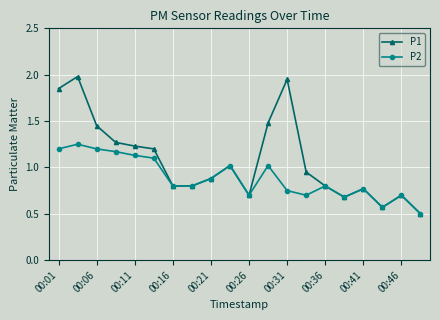

Count the number of data series in this chart.

2